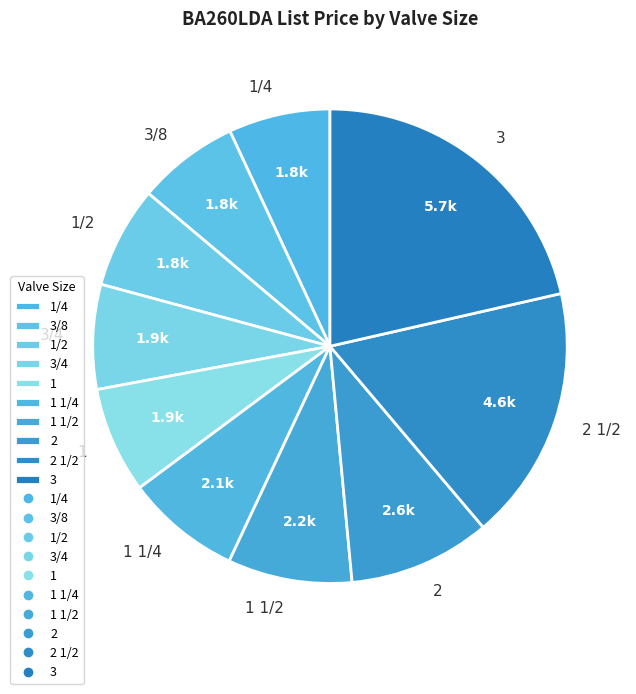

Do 2 1/2 and 1 1/2 together represent more than half of the pie?

No